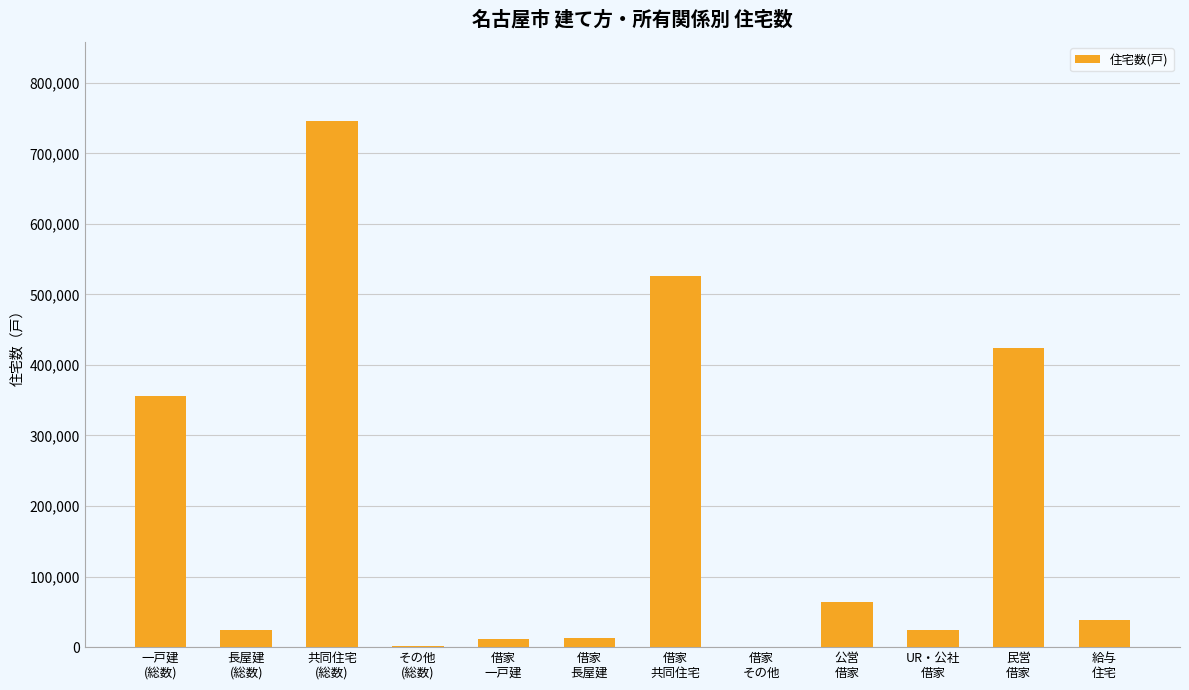

What is the maximum value shown in the chart?

745600